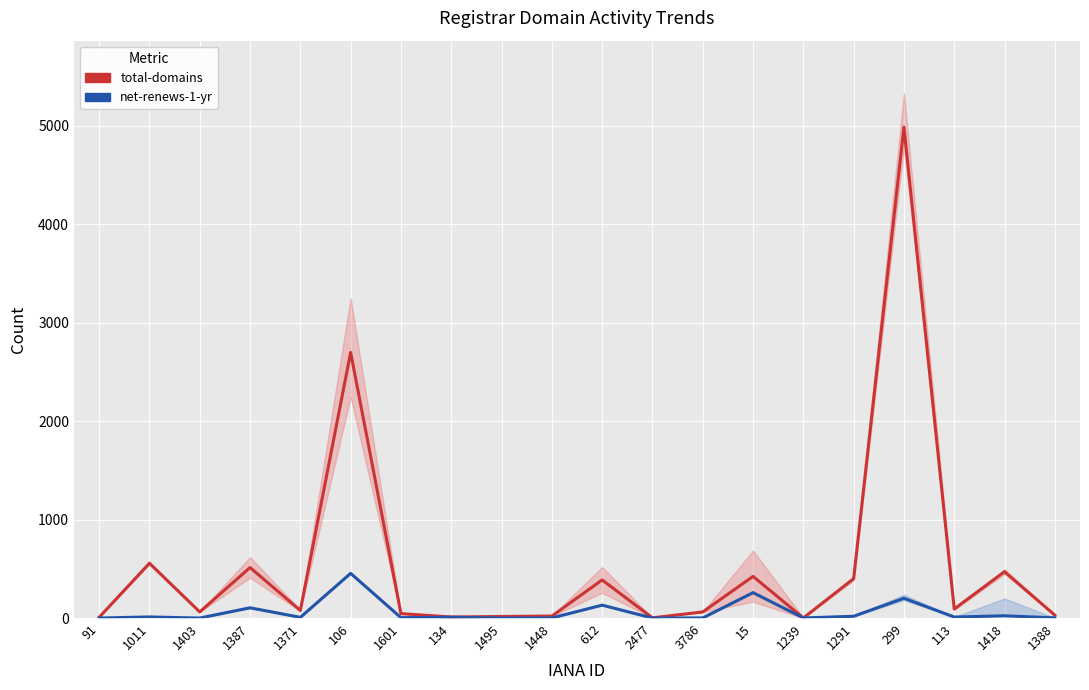

What is the spread (max minus min) of values at 3786?

61